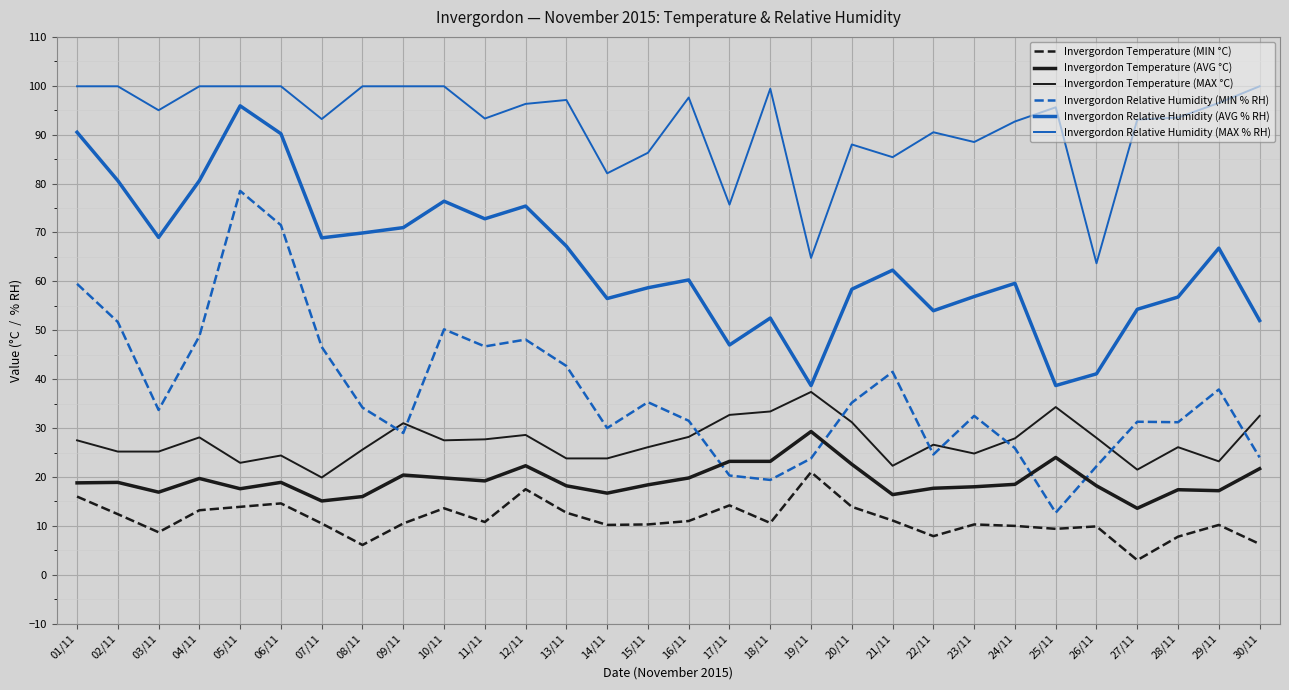

Which has a higher value, 15/11 or 11/11?

11/11